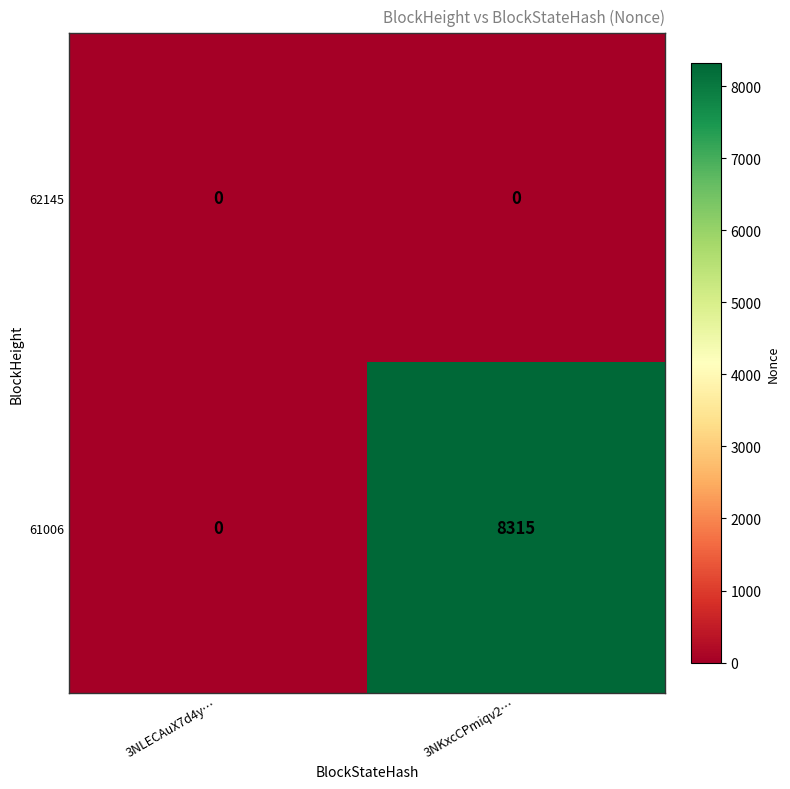

Which series has the largest total across all categories?

61006